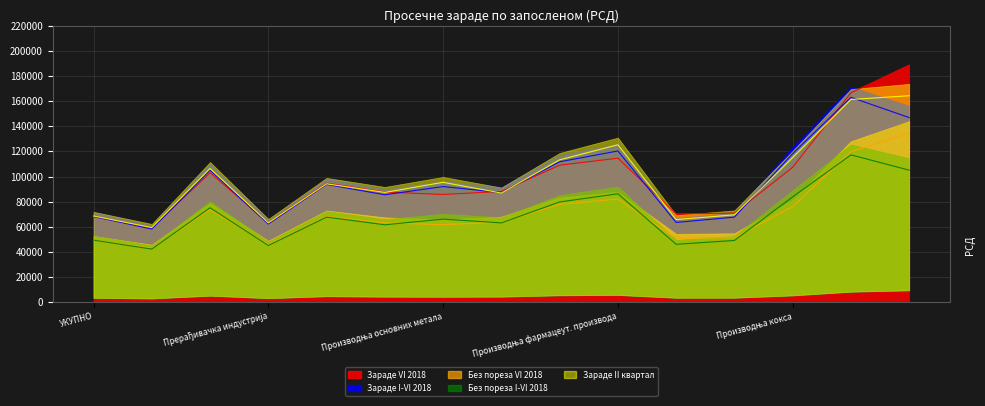

At how many categories does at least one series exceed 120506?

3